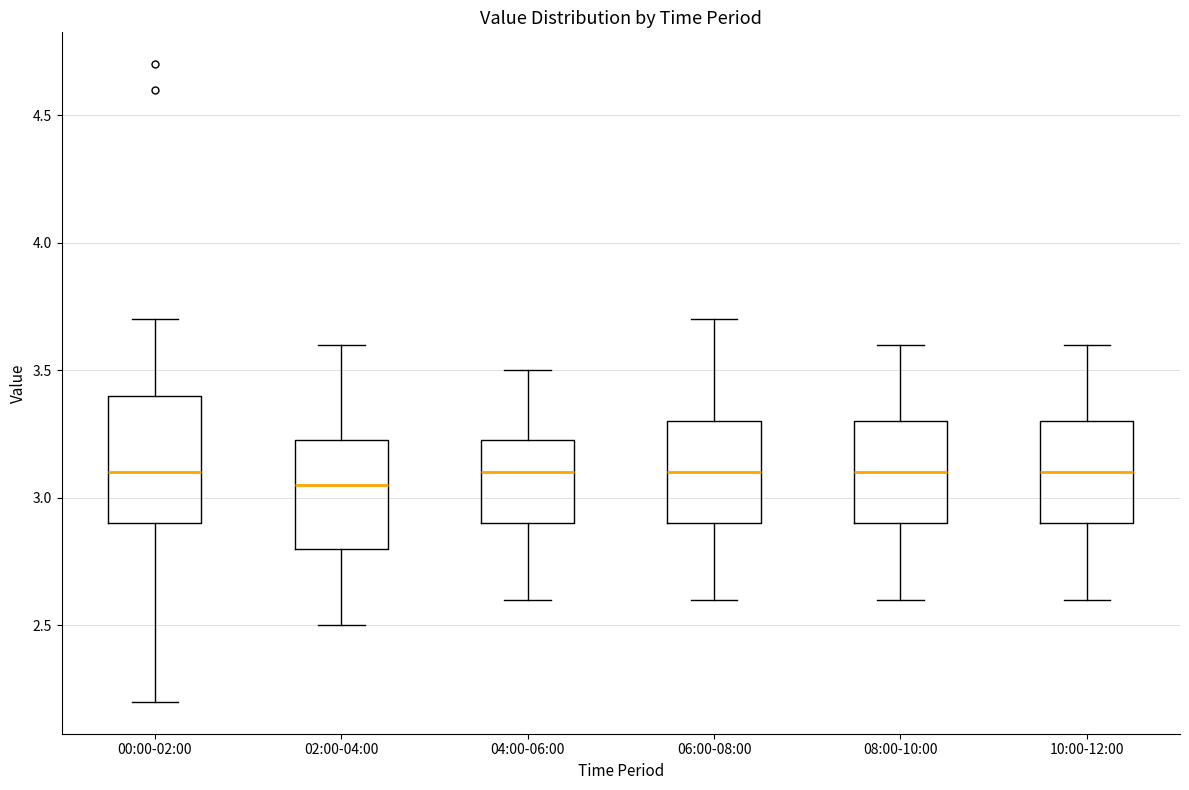

Where does the lower whisker of the box for 02:00-04:00 end on the y-axis? The values are not printed on the chart, so give them approximately, as read against the axis.

2.50